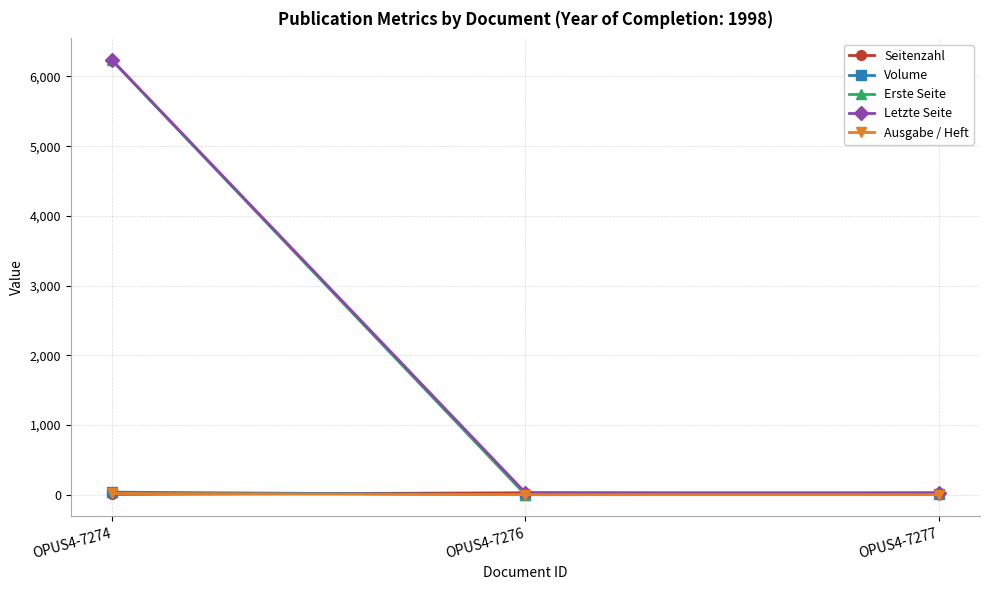

What is the difference between the Letzte Seite values at OPUS4-7277 and OPUS4-7274?

6205